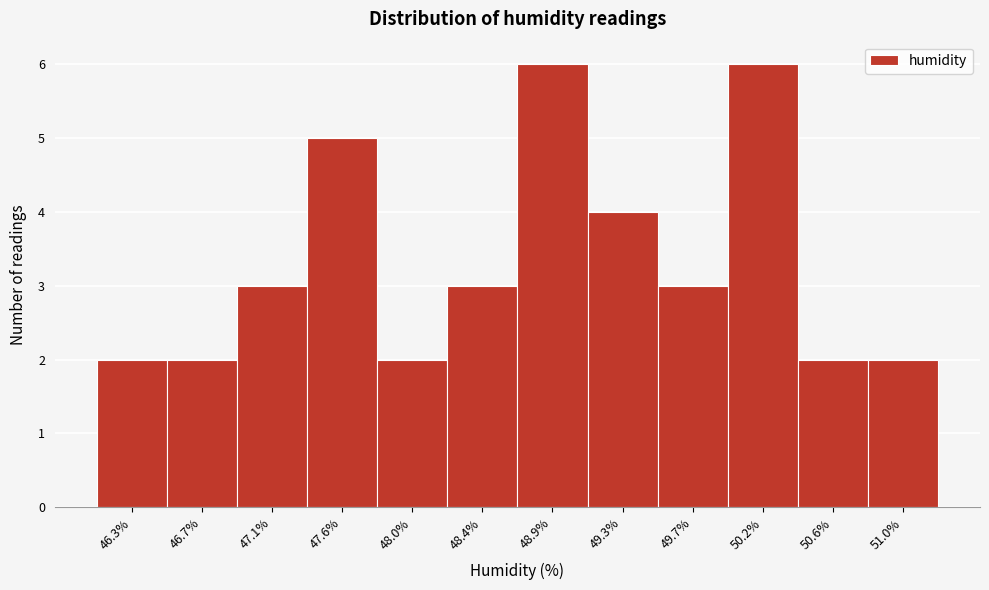

Reading left to right, what are all the values shown in this chart?

2	2	3	5	2	3	6	4	3	6	2	2